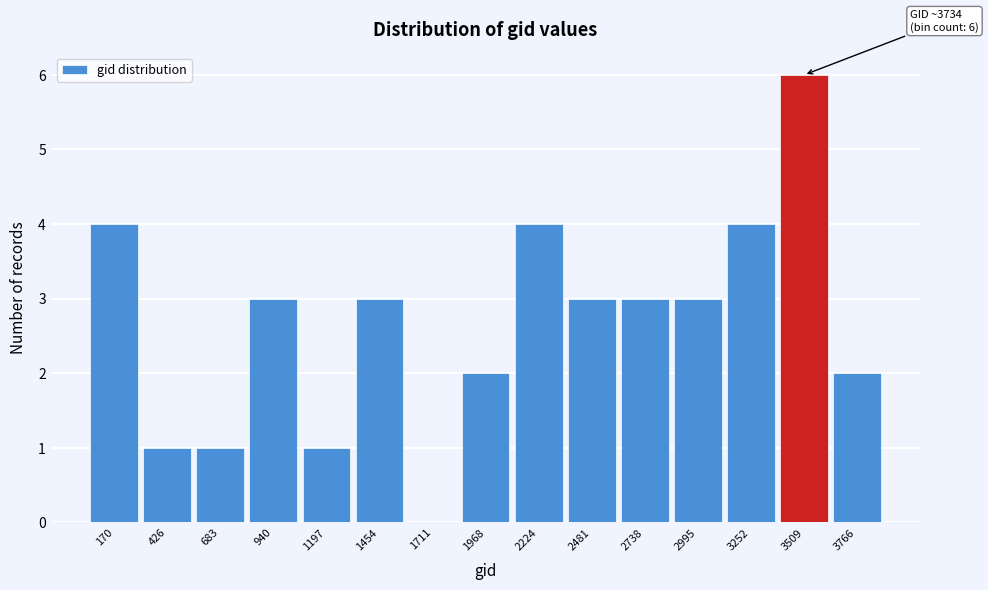

Reading left to right, transcribe all the data shown in this chart.

170=4	426=1	683=1	940=3	1197=1	1454=3	1711=0	1968=2	2224=4	2481=3	2738=3	2995=3	3252=4	3509=6	3766=2